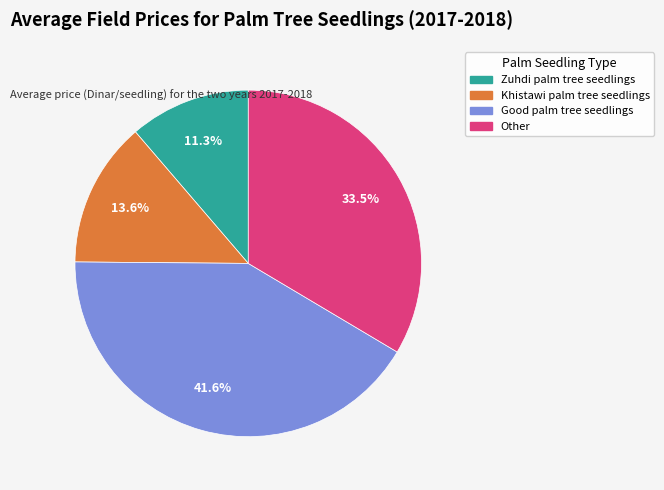

What percentage do Zuhdi palm tree seedlings and Khistawi palm tree seedlings together represent?

24.9%